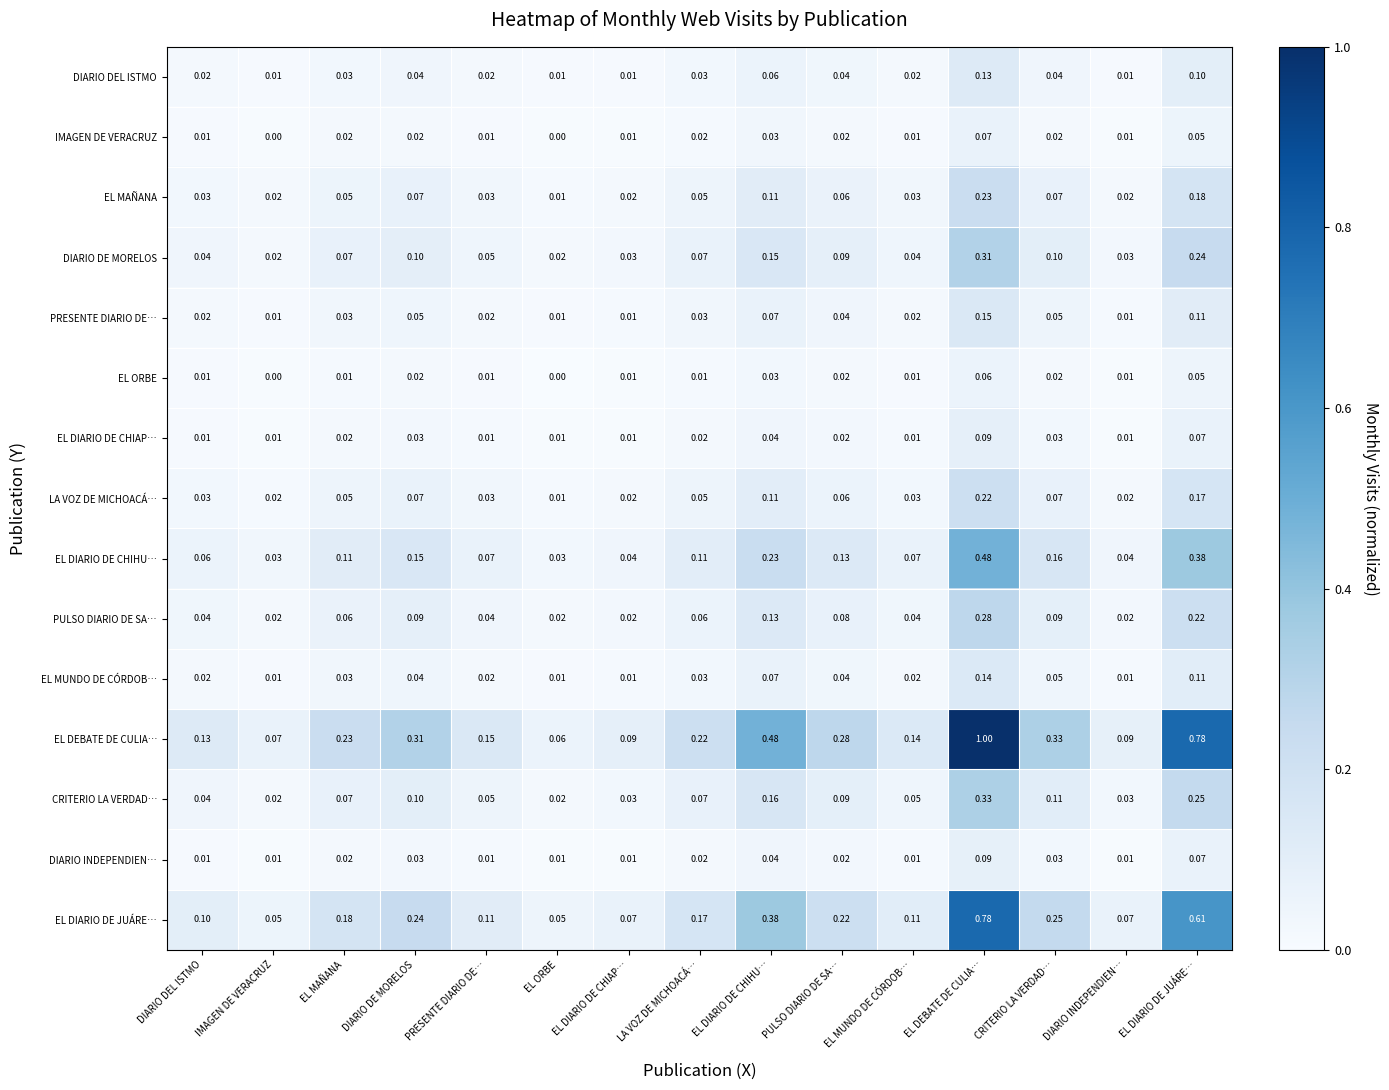

Which series has the largest total across all categories?

EL DEBATE DE CULIA…